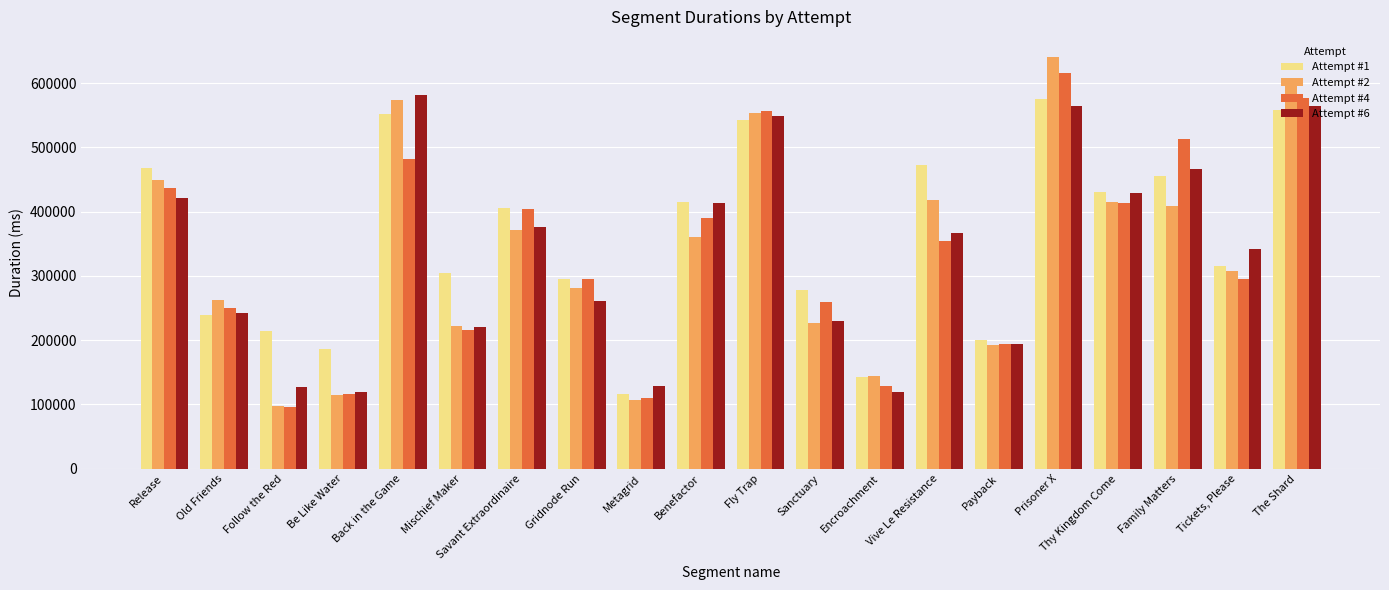

Is it true that Attempt #6 equals 631798 at Benefactor?

False